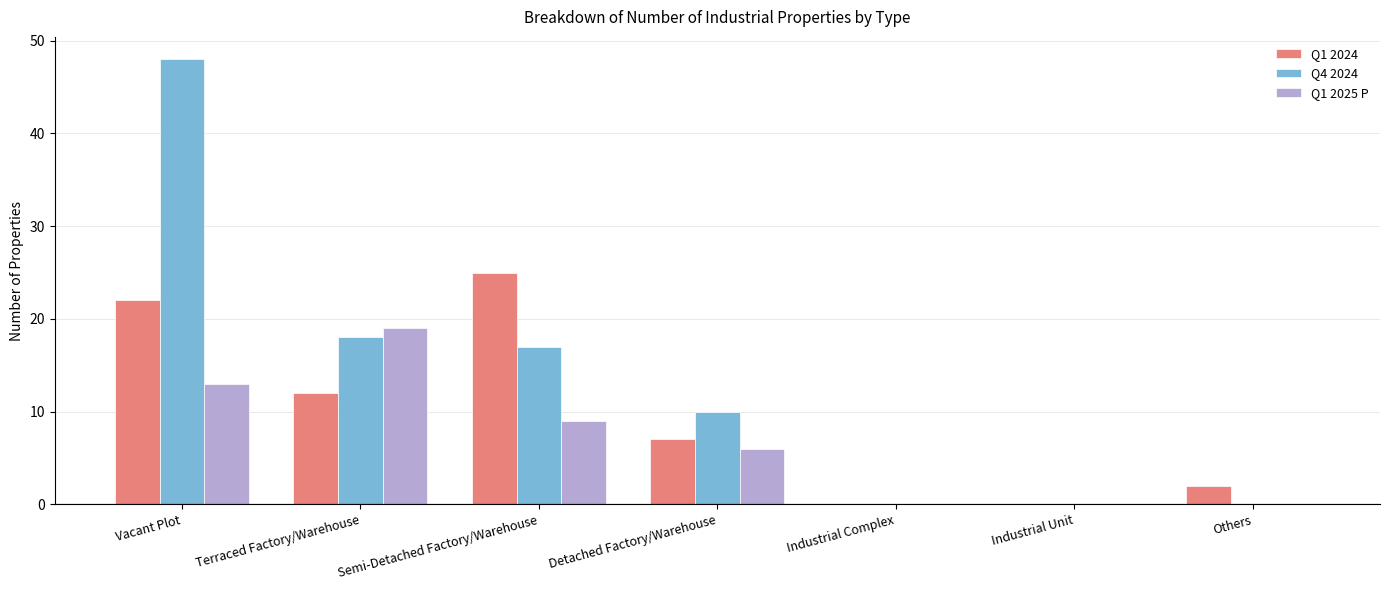

The value of Q4 2024 at Industrial Complex is -30. True or false?

False